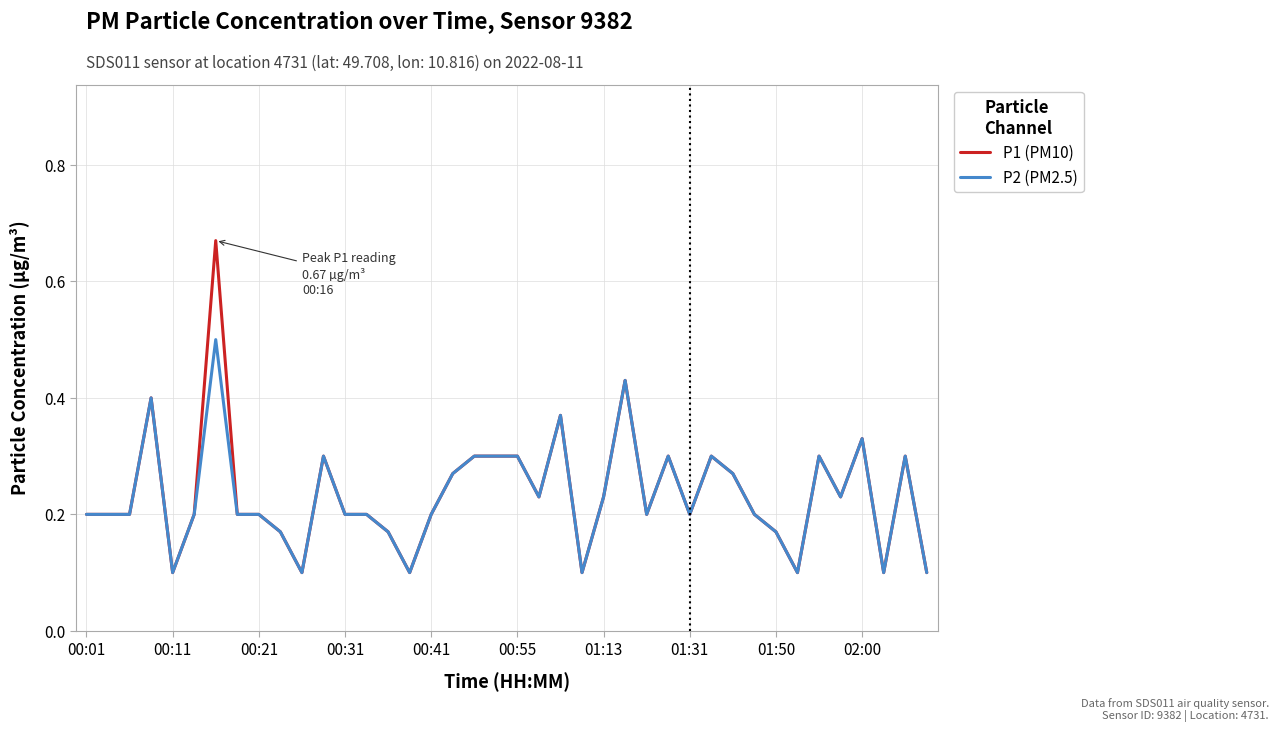

What is the sum of all P1 (PM10) values?

9.4